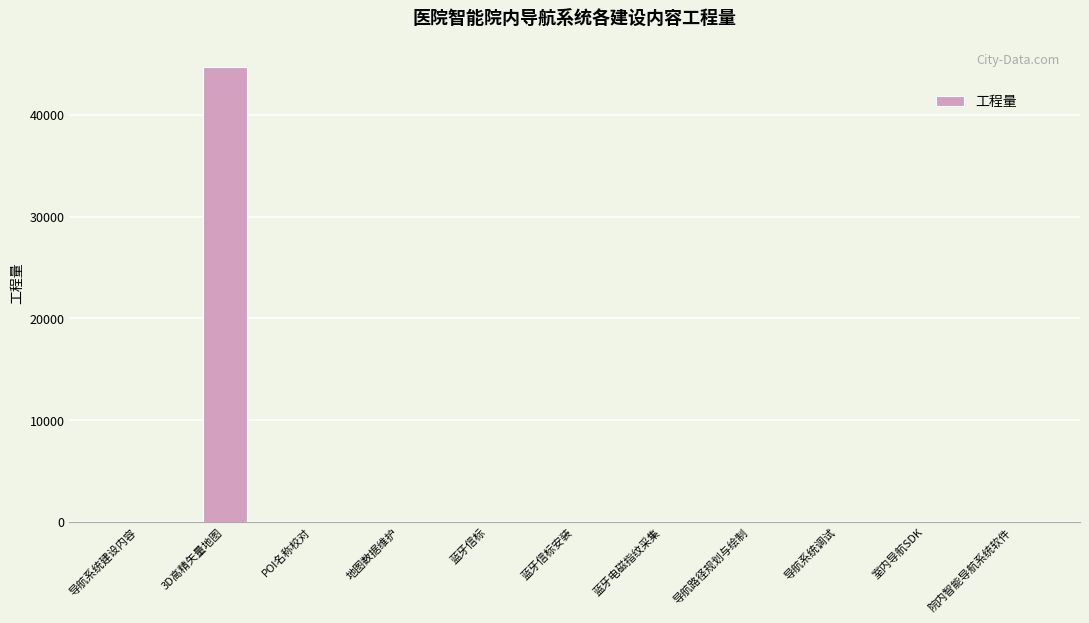

At which category does the chart reach its peak across all series?

3D高精矢量地图